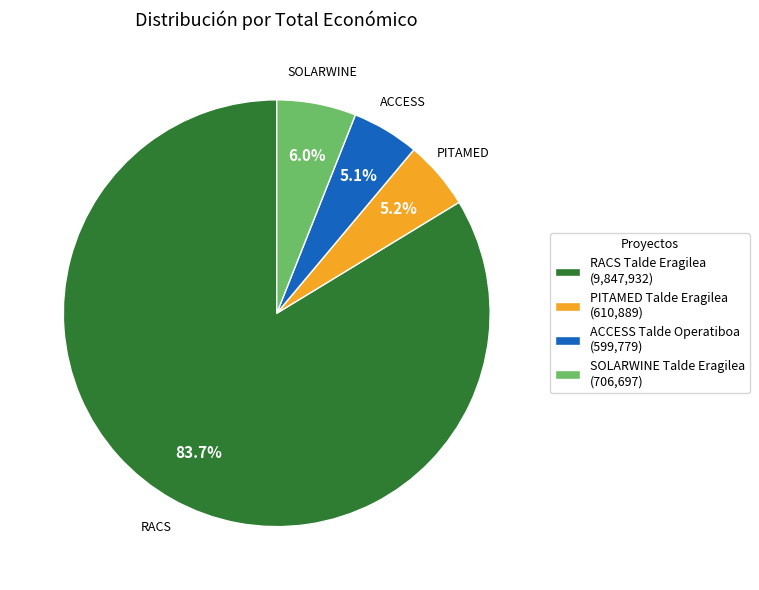

What is the ratio of the value at RACS Talde Eragilea (9,847,932) to the value at PITAMED Talde Eragilea (610,889)?

16.1